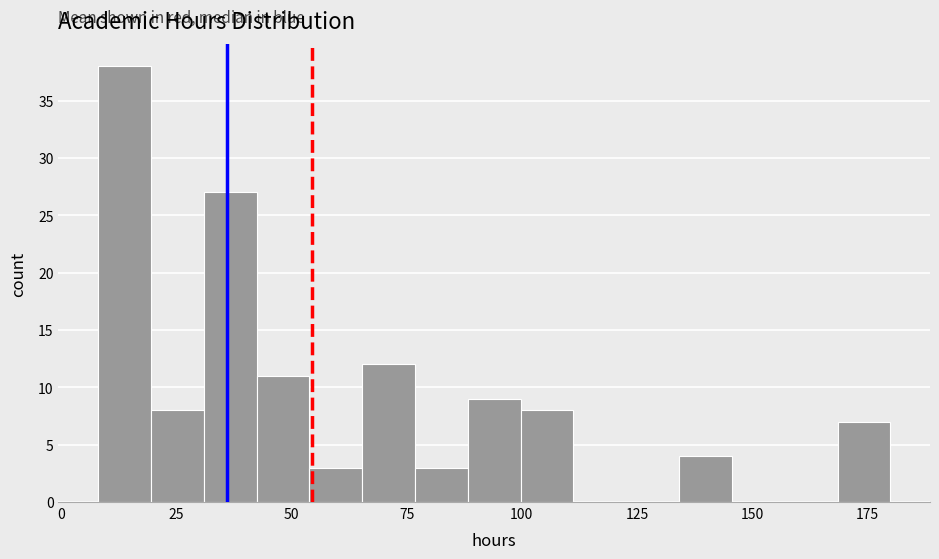

Around what value on the x-axis is the tallest bar? Give the approximate position of its centre, as read against the axis.

15